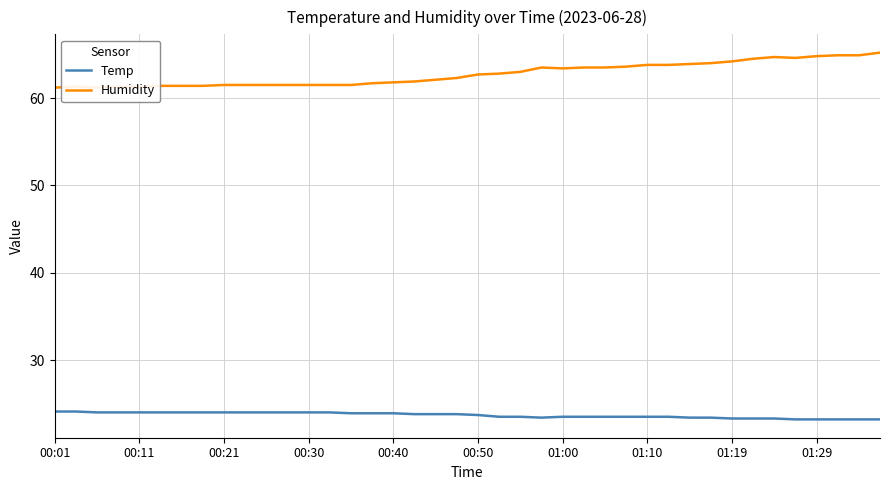

How many distinct data groups are displayed?

2